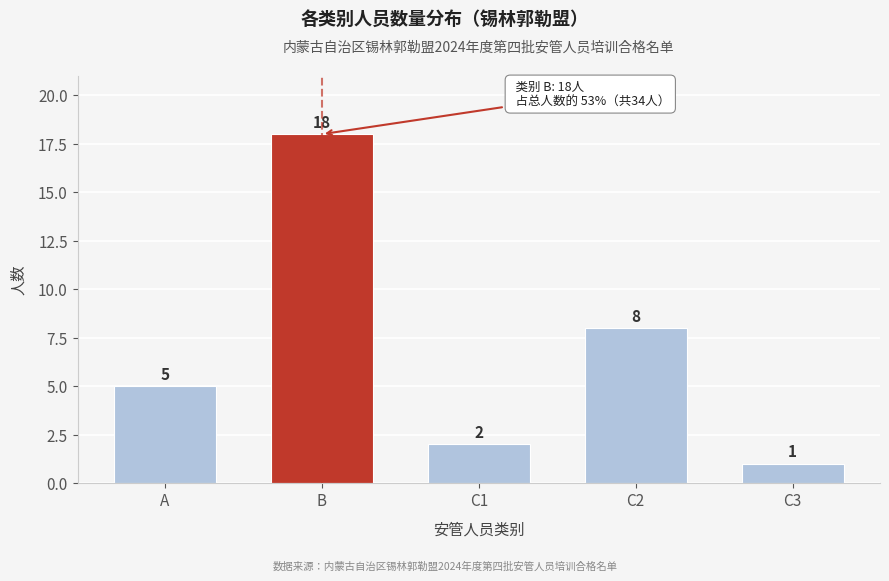

Reading left to right, list all the values displayed in this chart.

A=5	B=18	C1=2	C2=8	C3=1